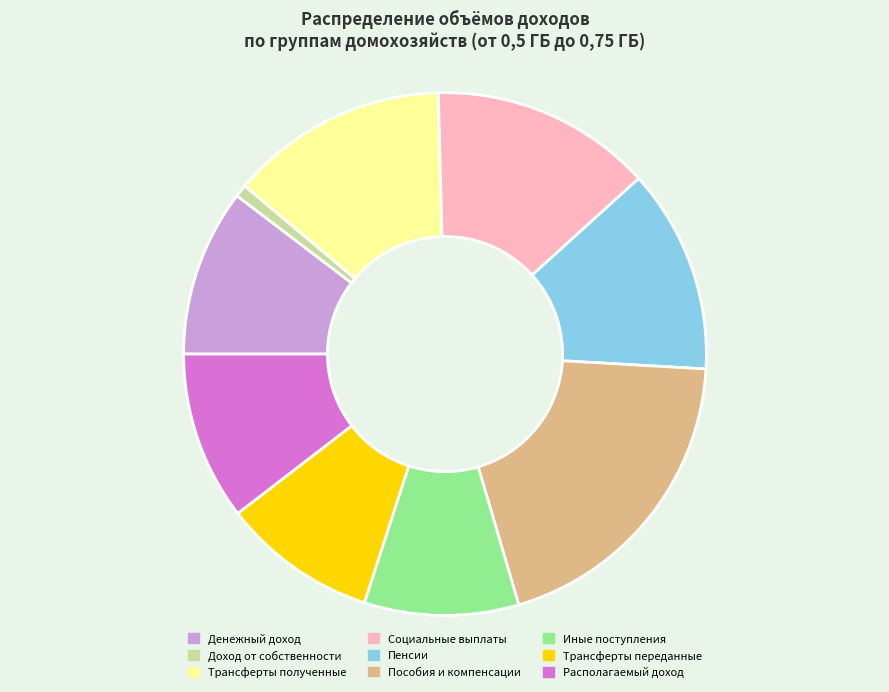

Which slice is the largest?

Пособия и компенсации